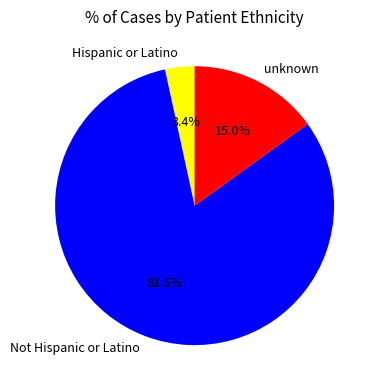

Is the sum of unknown and Hispanic or Latino greater than half?

No